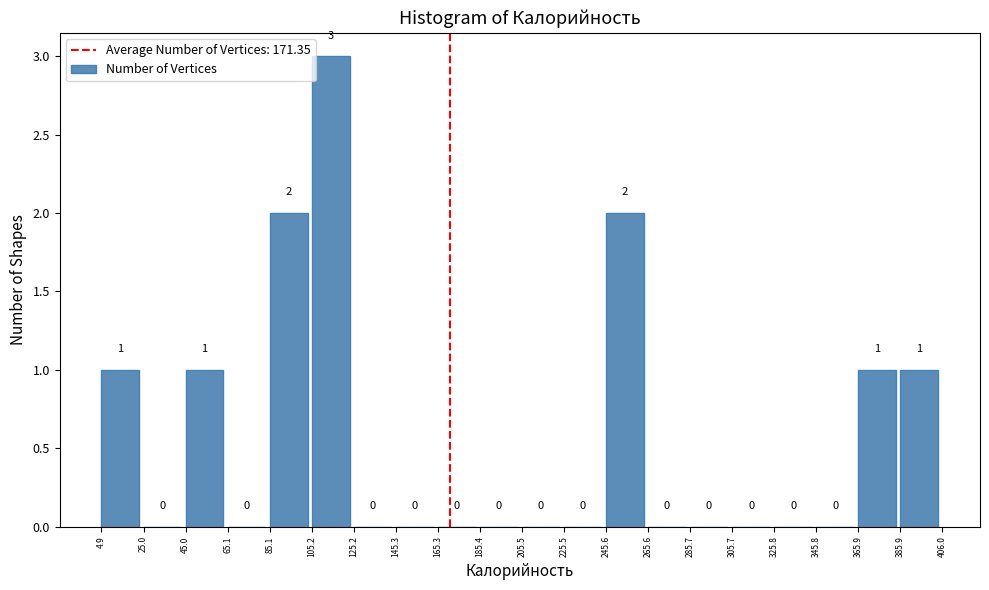

Reading left to right, transcribe this chart: for each bar, give the range it covers on the x-axis and its height.

4.9 to 25.0: 1
25.0 to 45.0: 0
45.0 to 65.1: 1
65.1 to 85.1: 0
85.1 to 105.2: 2
105.2 to 125.2: 3
125.2 to 145.3: 0
145.3 to 165.3: 0
165.3 to 185.4: 0
185.4 to 205.5: 0
205.5 to 225.5: 0
225.5 to 245.6: 0
245.6 to 265.6: 2
265.6 to 285.7: 0
285.7 to 305.7: 0
305.7 to 325.8: 0
325.8 to 345.8: 0
345.8 to 365.9: 0
365.9 to 385.9: 1
385.9 to 406.0: 1